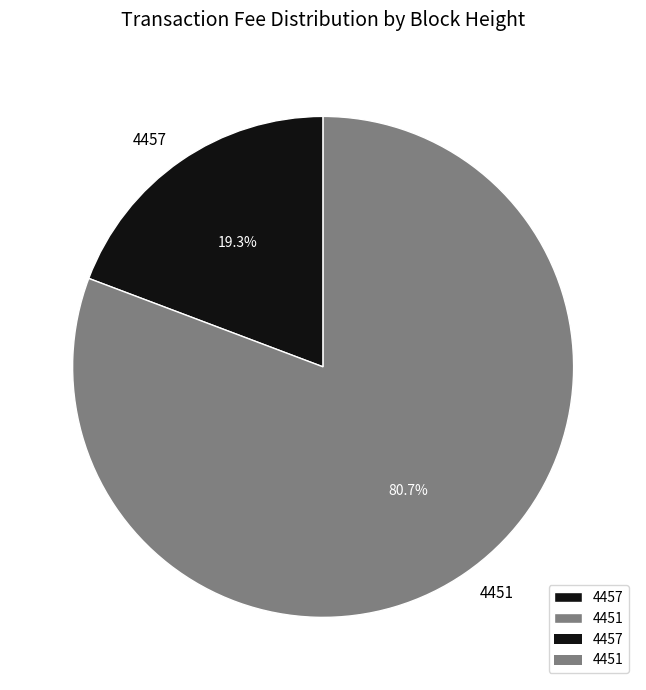

What is the majority slice?

4451